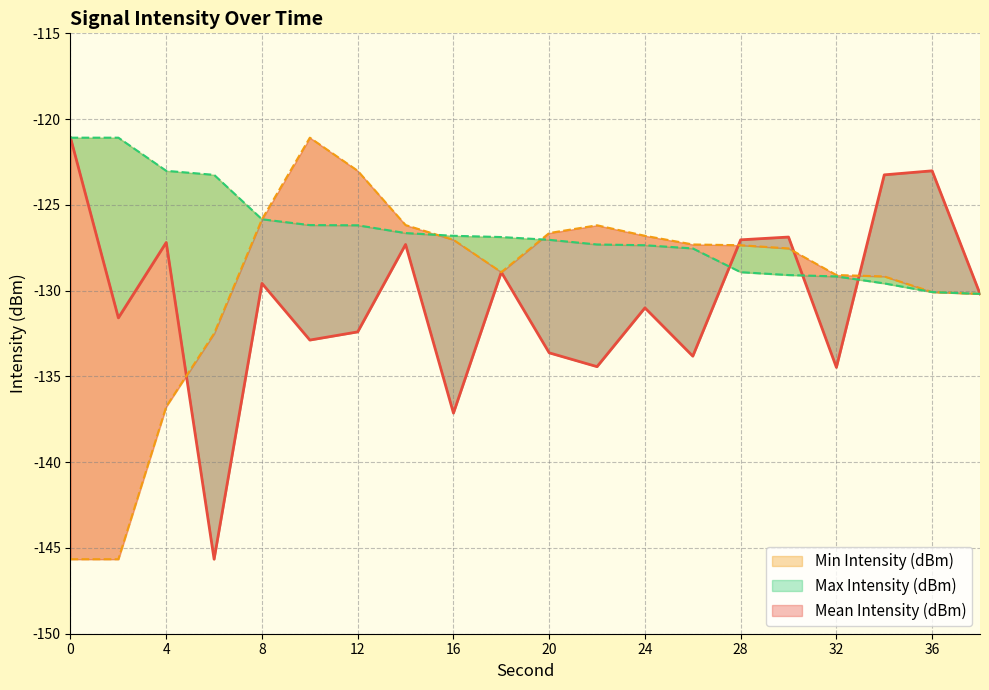

Count the number of data series in this chart.

3